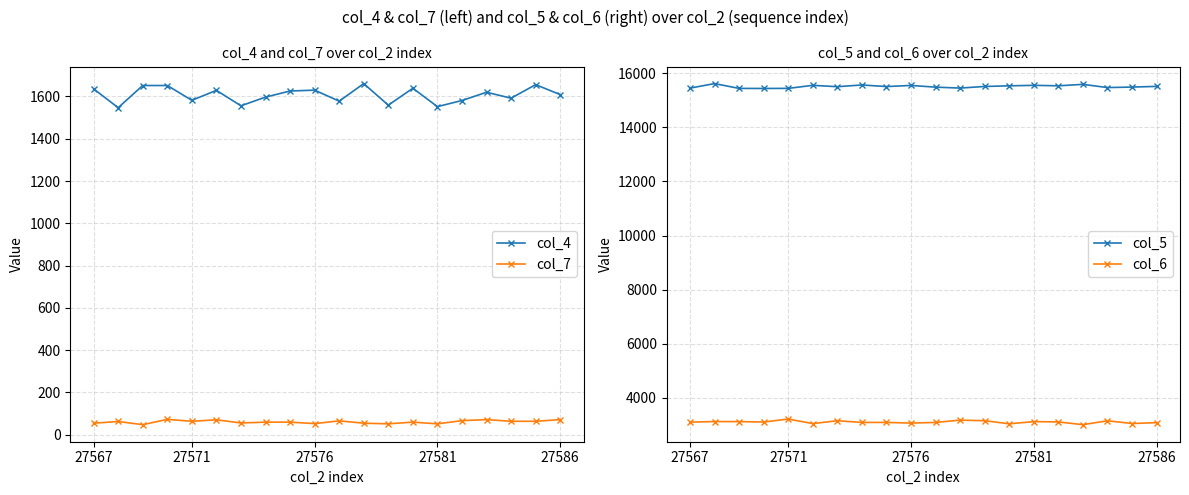

True or false: col_4 and col_7 cross at least once.

False